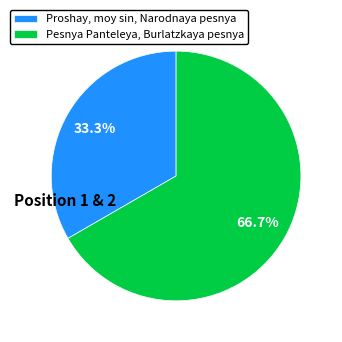

True or false: Proshay, moy sin, Narodnaya pesnya accounts for 33% of the total.

True